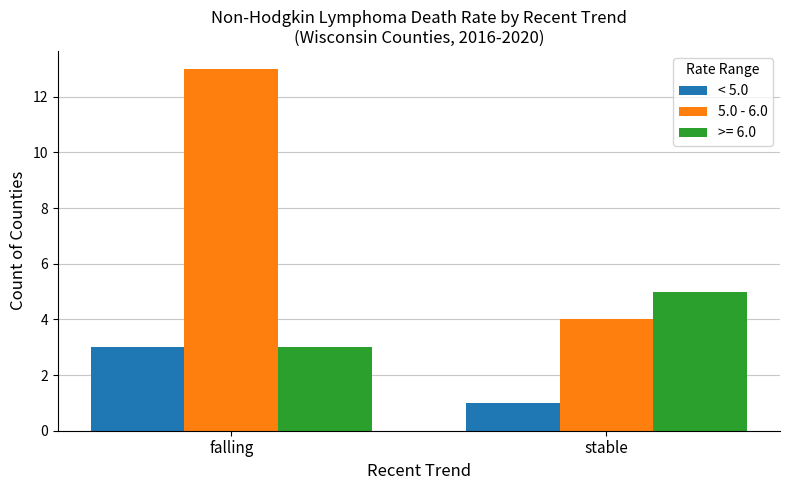

How many bars are there in each group?

3